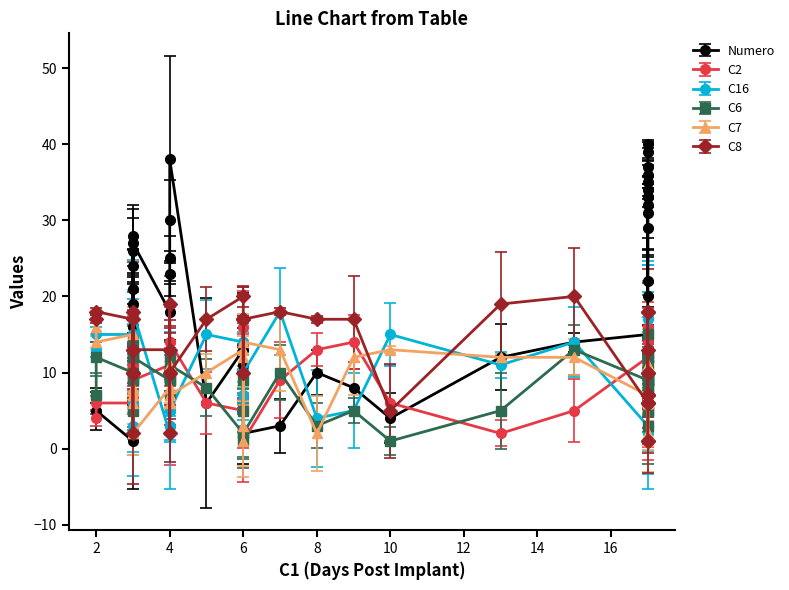

Does the chart display data point markers on the line(s)?

Yes